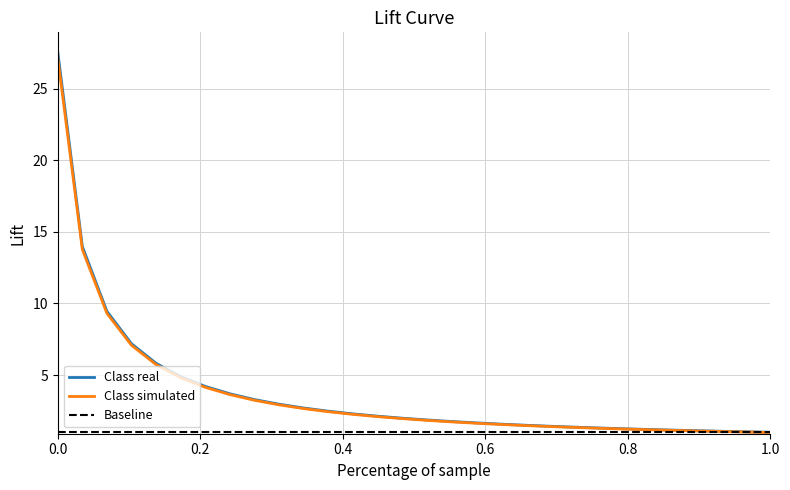

Which series has the widest spread of values?

Class real